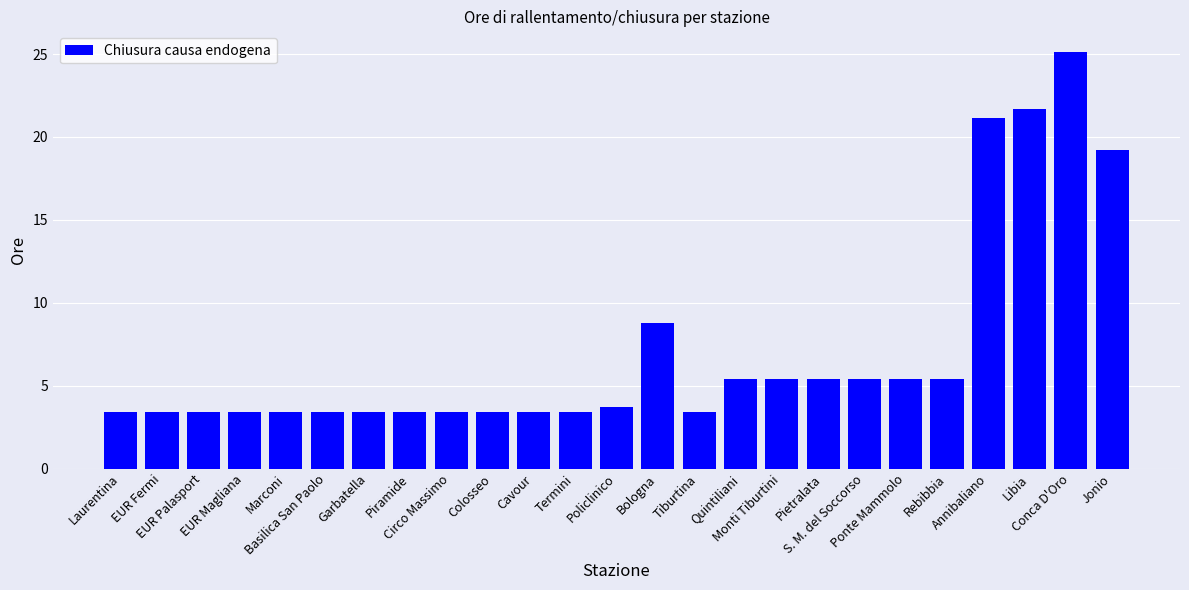

What is the minimum value shown in the chart?

3.4